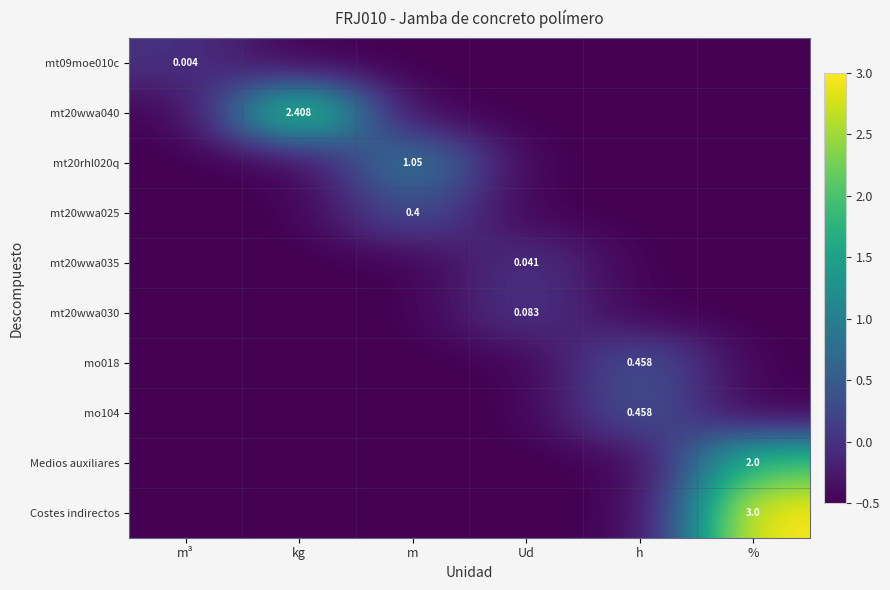

What is the highest value of the Costes indirectos series?

3.0